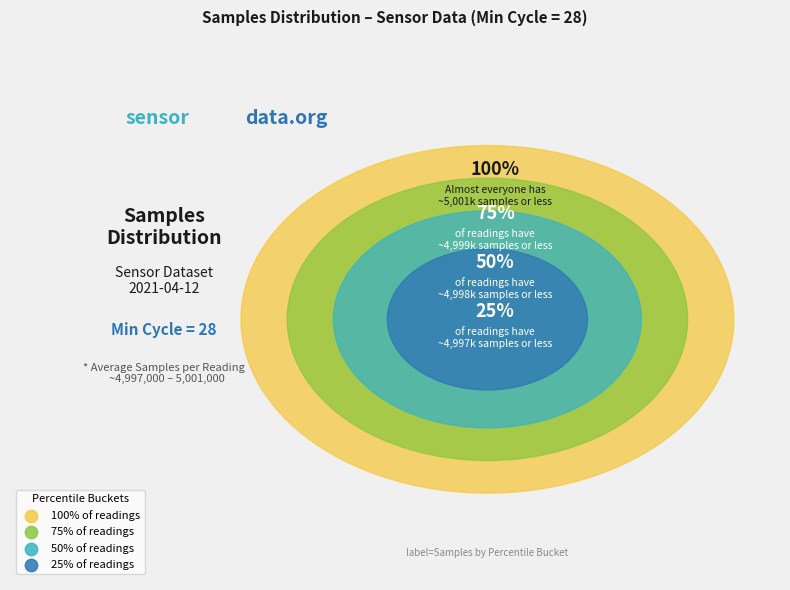

The 28 (min) slice represents 7% of the pie. True or false?

False